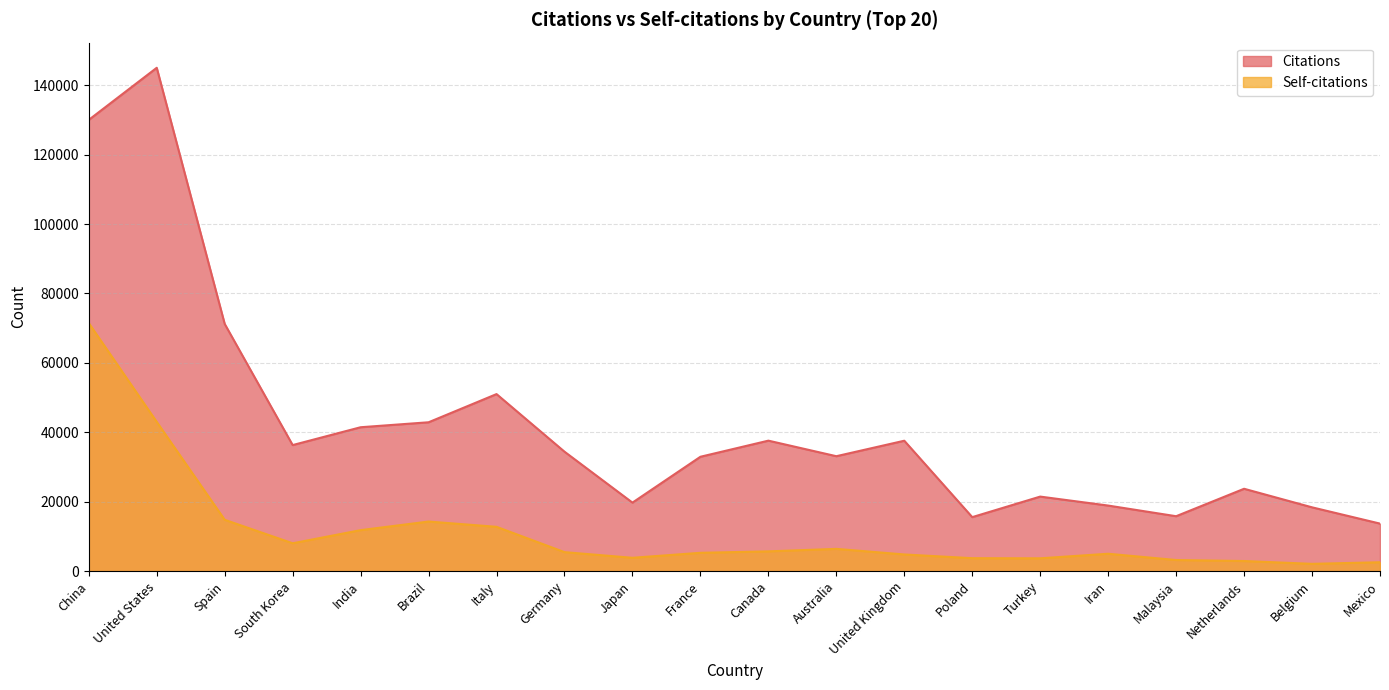

What is the average value of the Self-citations series?

11534